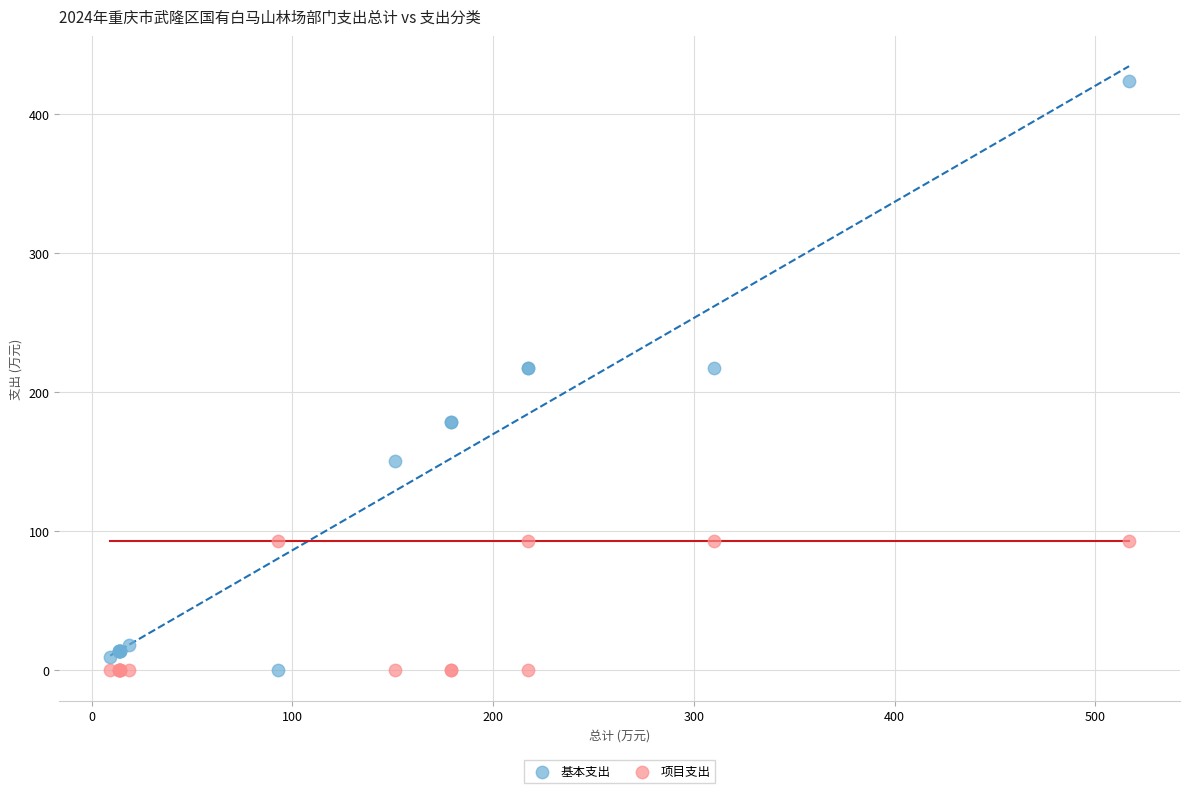

Which series contains the highest Y value?

基本支出